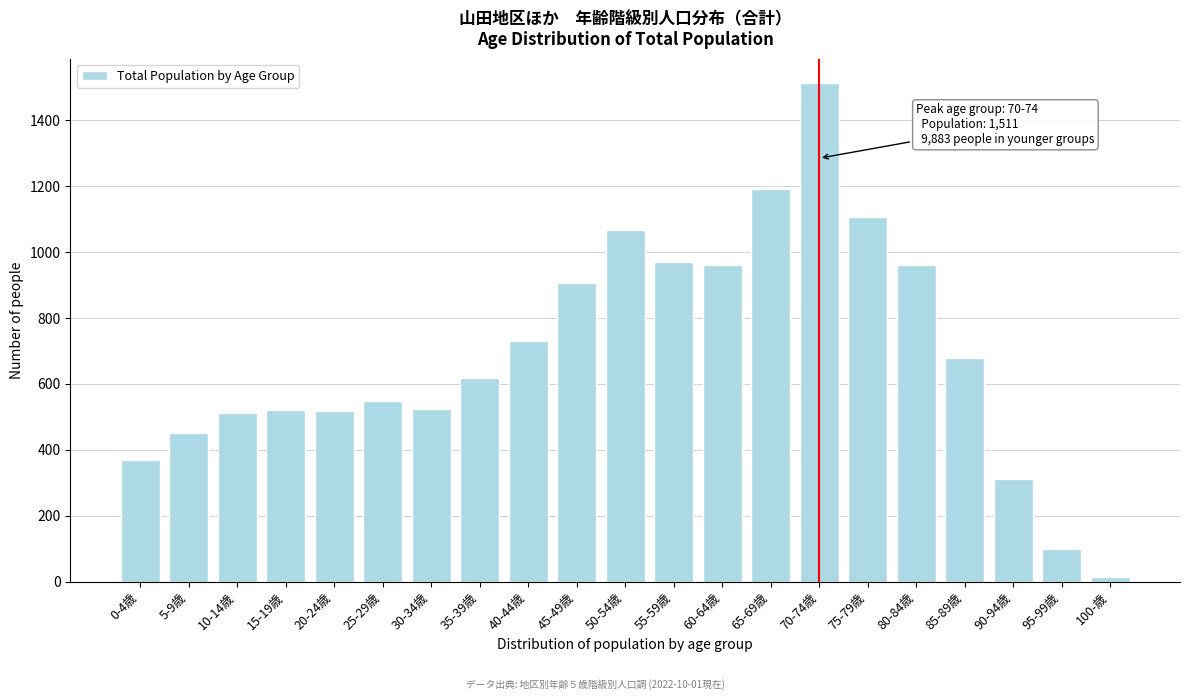

What is the average value?

694